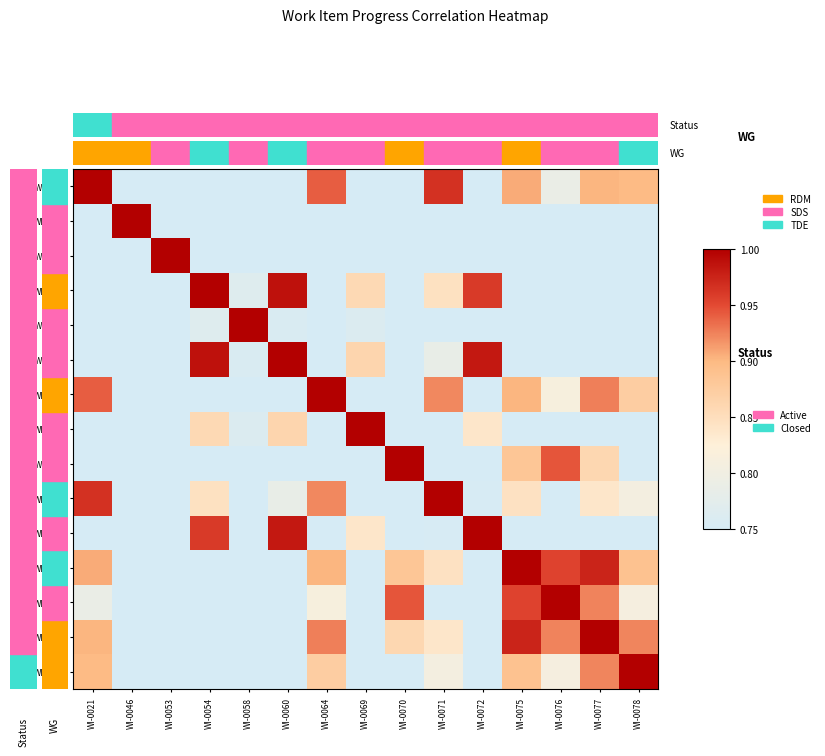

What is the total value across all series at WI-0021?

10.0